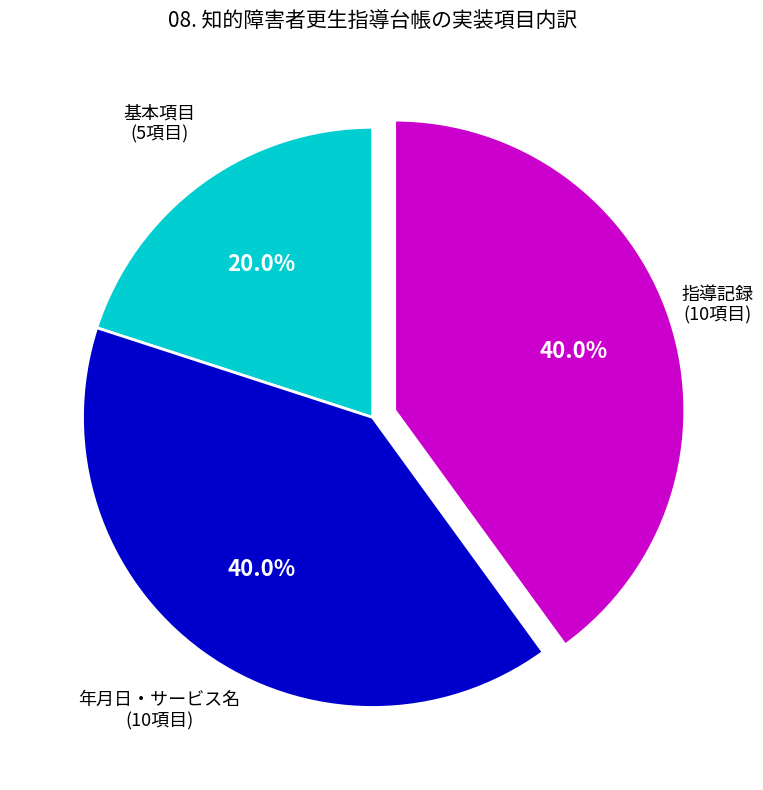

Approximately how many times larger is the value at 基本項目 compared to 指導記録?

0.5